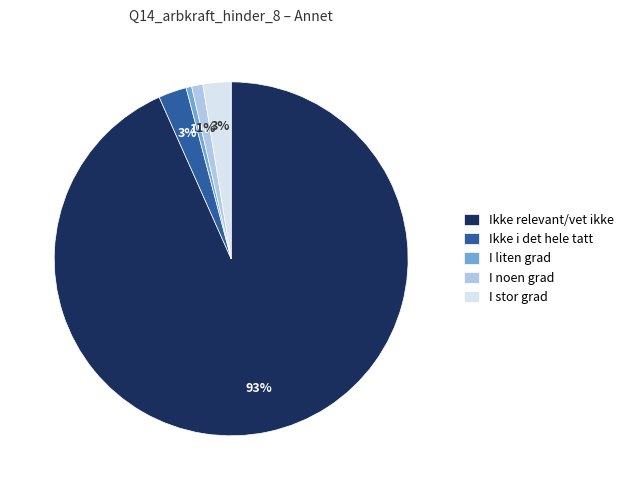

Do Ikke relevant/vet ikke and I stor grad together represent more than half of the pie?

Yes